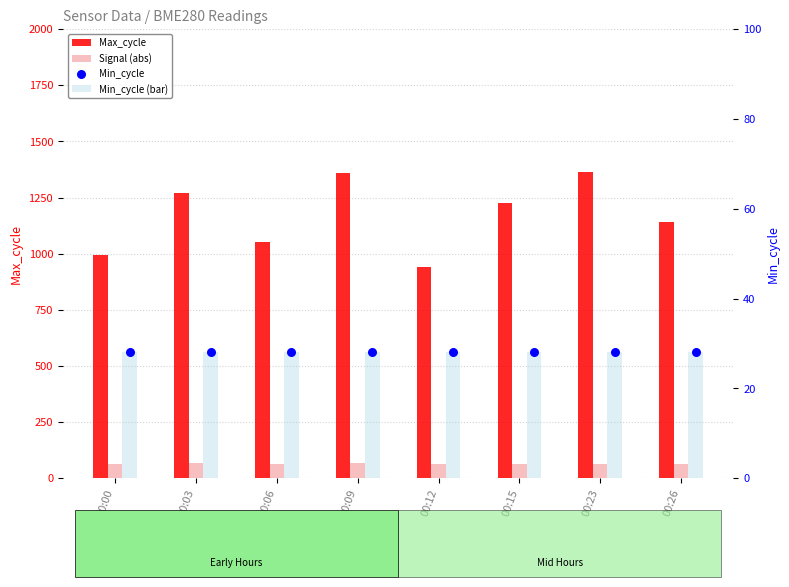

Is the value of Signal (abs) at 00:09 greater than the value of Min_cycle at 00:00?

Yes